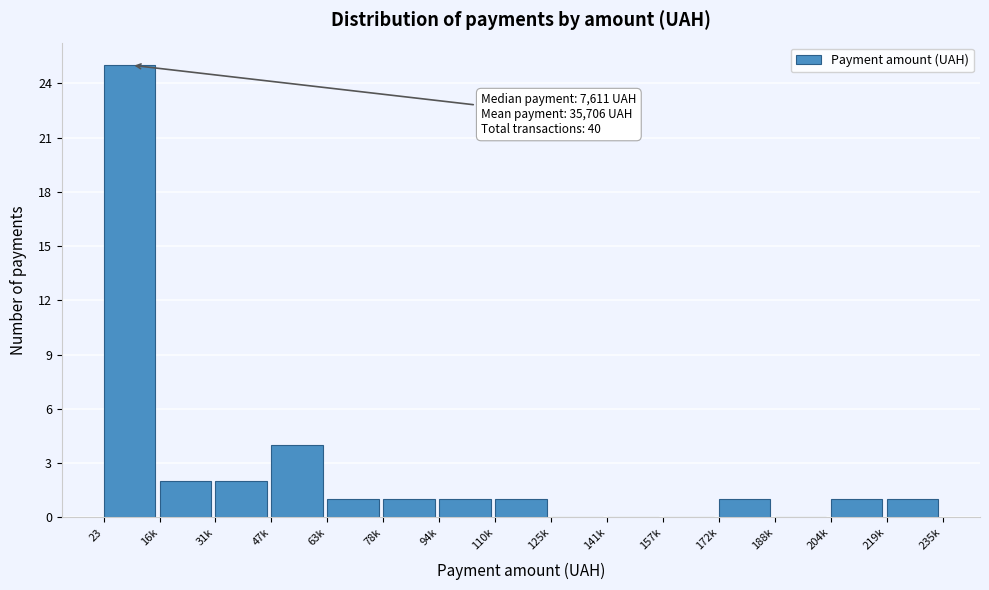

Reading right to left, list all the values displayed in this chart.

219k=1	204k=1	188k=0	172k=1	157k=0	141k=0	125k=0	110k=1	94k=1	78k=1	63k=1	47k=4	31k=2	16k=2	23=25